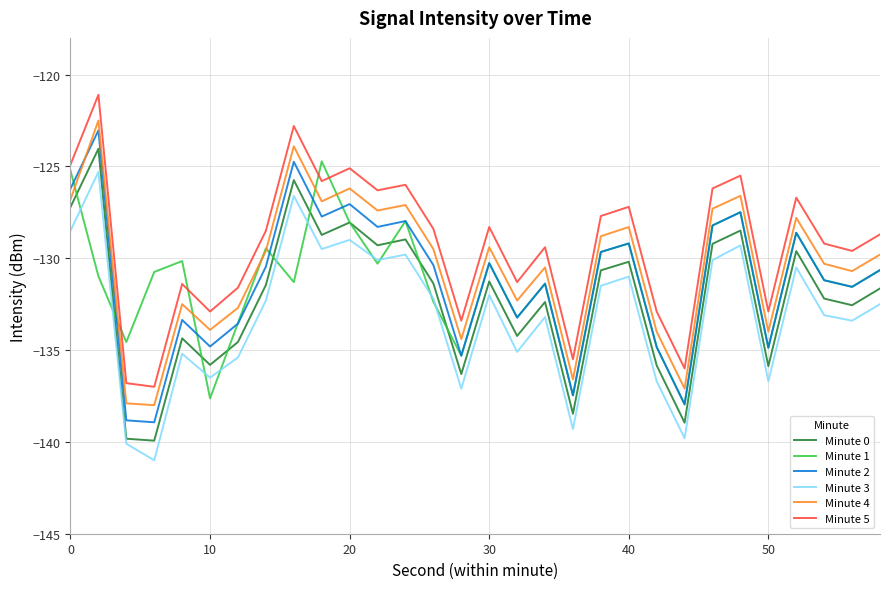

Rank the series by their maximum value, from highest to lowest.

Minute 5, Minute 4, Minute 2, Minute 0, Minute 1, Minute 3